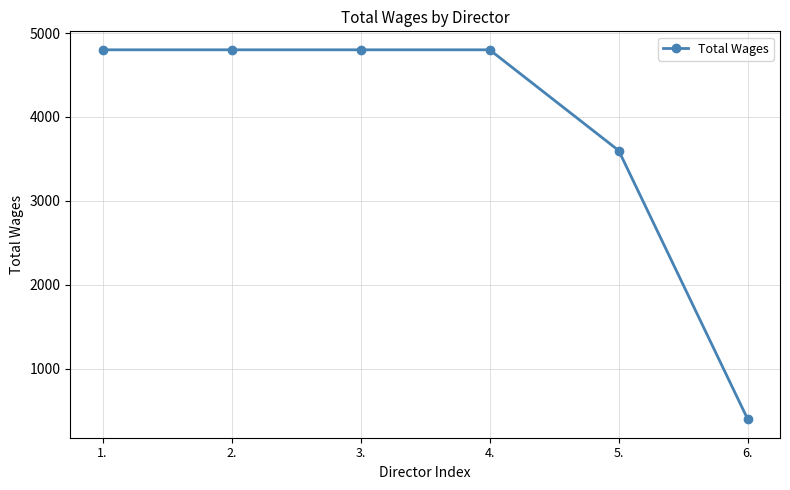

The chart shows a value of 7127 at 3.. True or false?

False